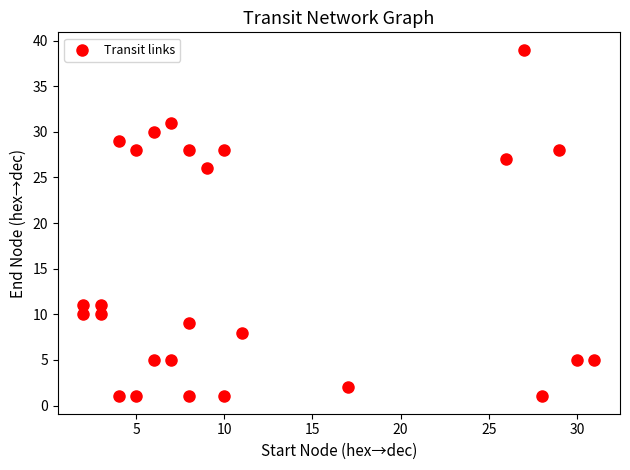

What is the range of Y values (max minus min)?

38